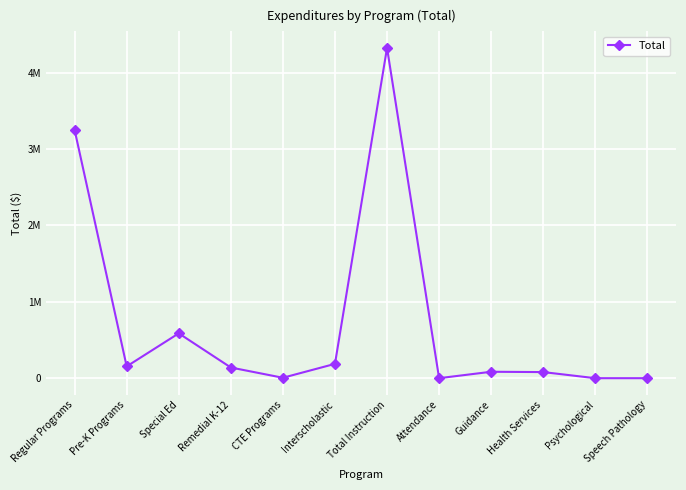

What is the average value?

734730